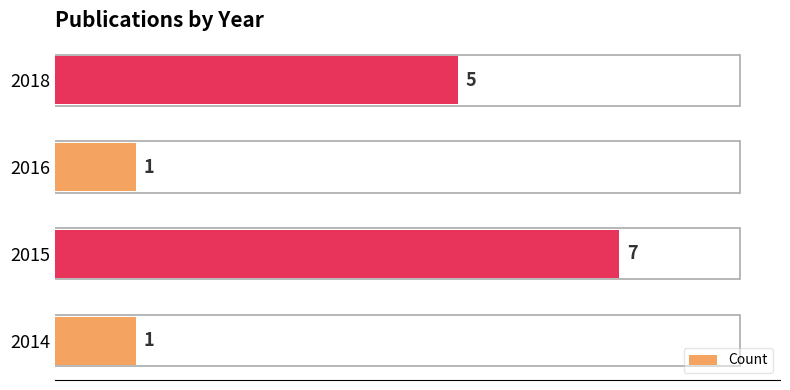

Reading bottom to top, transcribe all the data shown in this chart.

2014=1	2015=7	2016=1	2018=5